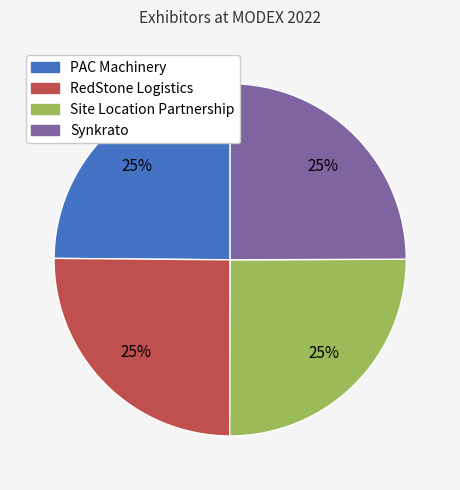

How many slices are in this pie chart?

4